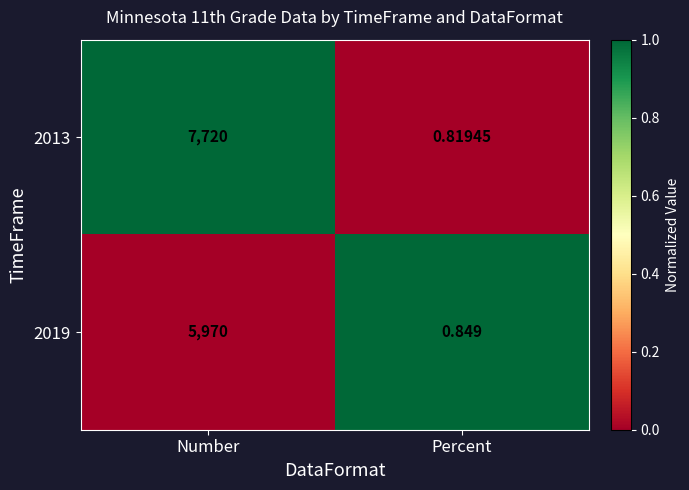

Which category has the lowest value across all series?

Percent